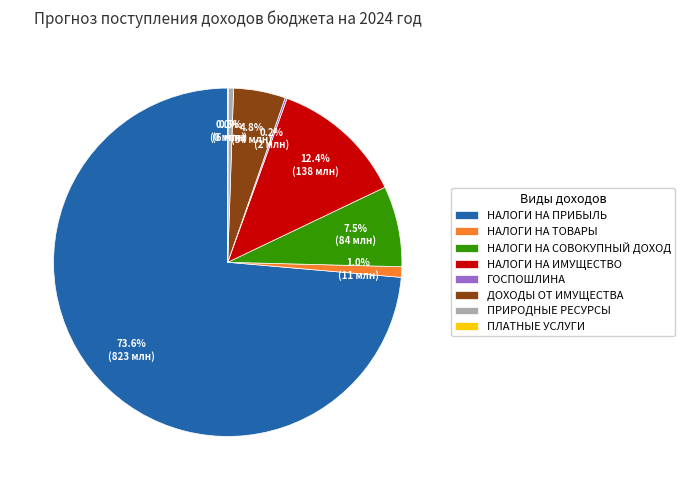

What percentage is NOT represented by НАЛОГИ НА СОВОКУПНЫЙ ДОХОД?

92.5%